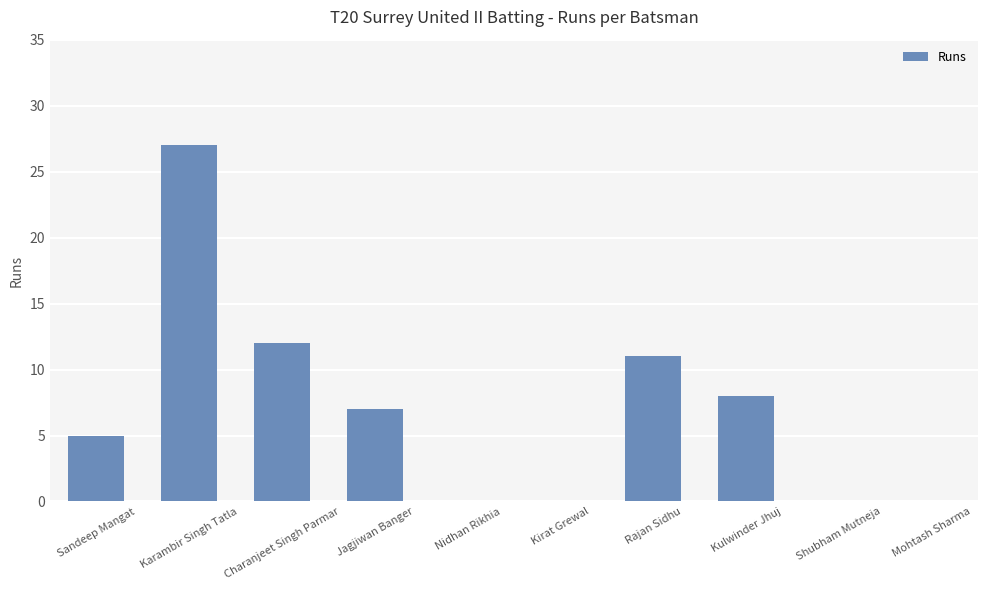

Where is the data nearest to the value 13?

Charanjeet Singh Parmar